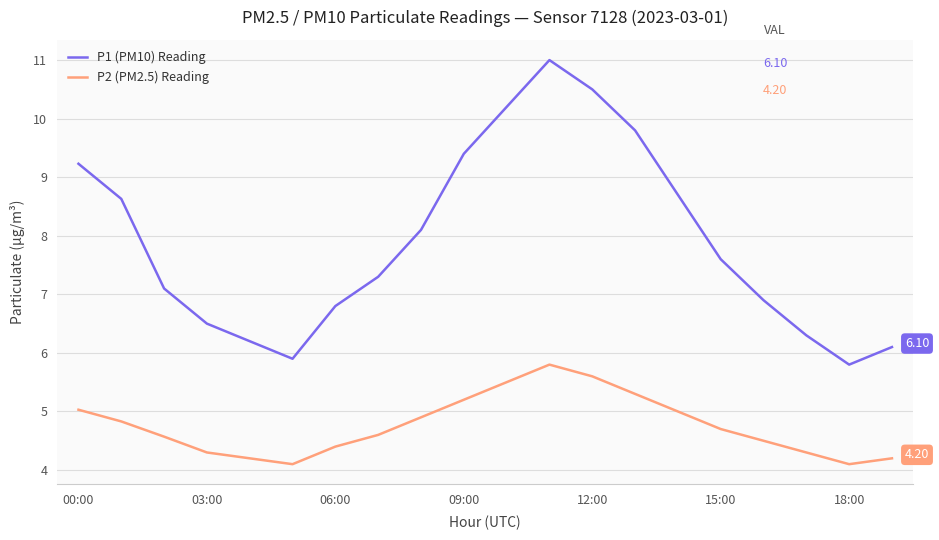

Reading right to left, extract all data points from this chart.

P1 (PM10) Reading: 6.1	5.8	6.3	6.9	7.6	8.7	9.8	10.5	11.0	10.2	9.4	8.1	7.3	6.8	5.9	6.2	6.5	7.1	8.6	9.2
P2 (PM2.5) Reading: 4.2	4.1	4.3	4.5	4.7	5.0	5.3	5.6	5.8	5.5	5.2	4.9	4.6	4.4	4.1	4.2	4.3	4.6	4.8	5.0